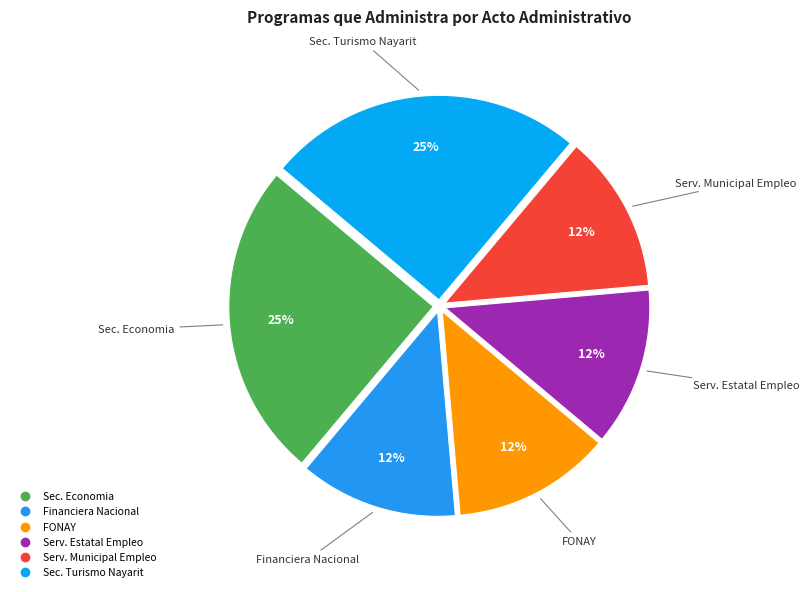

What is the smallest slice in the pie chart?

FINANCIERA NACIONAL DE DESARROLLO AGROPECUARIO